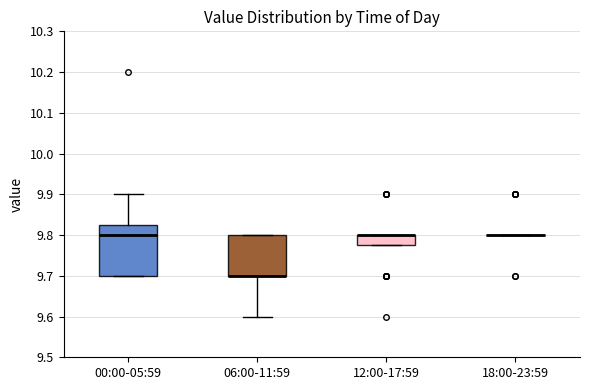

Comparing the boxes themselves (not the whiskers), which one is the tallest?

00:00-05:59